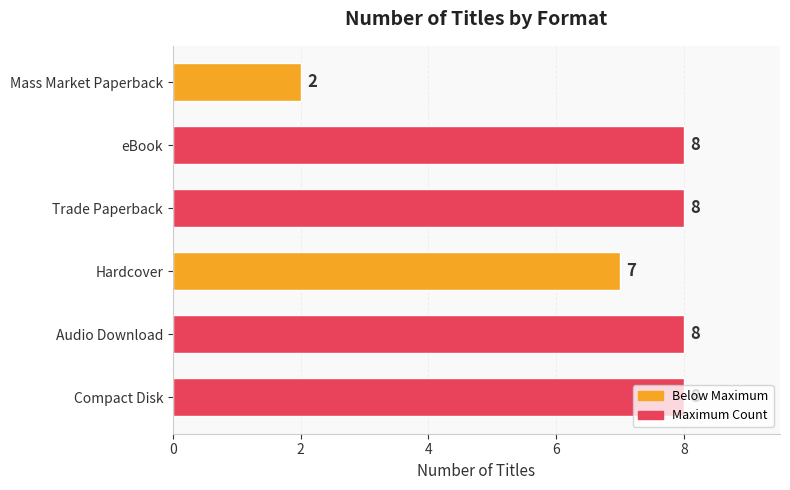

What is the ratio of the value at Trade Paperback to the value at Hardcover?

1.1